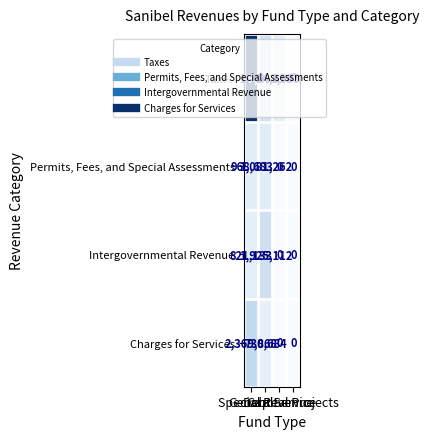

List the series in order of their peak value, lowest first.

Permits, Fees, and Special Assessments, Intergovernmental Revenue, Charges for Services, Taxes